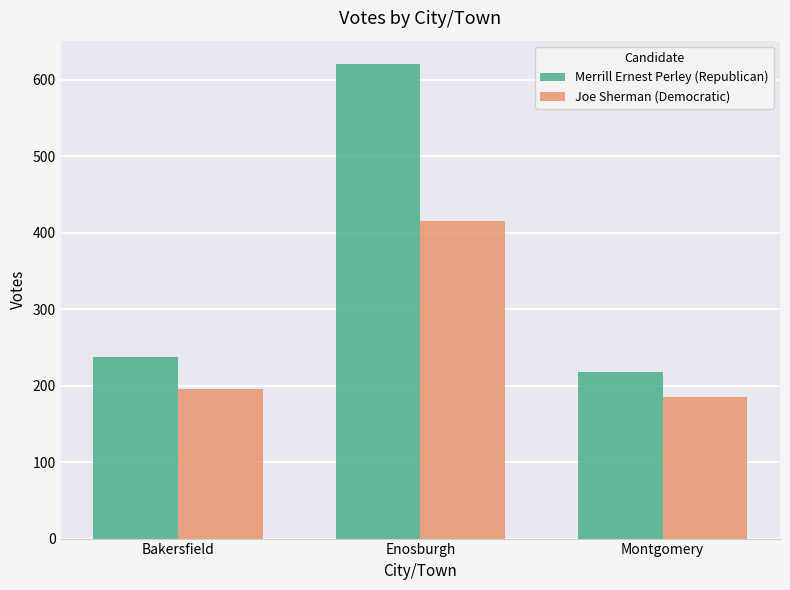

Are the bars horizontal?

No